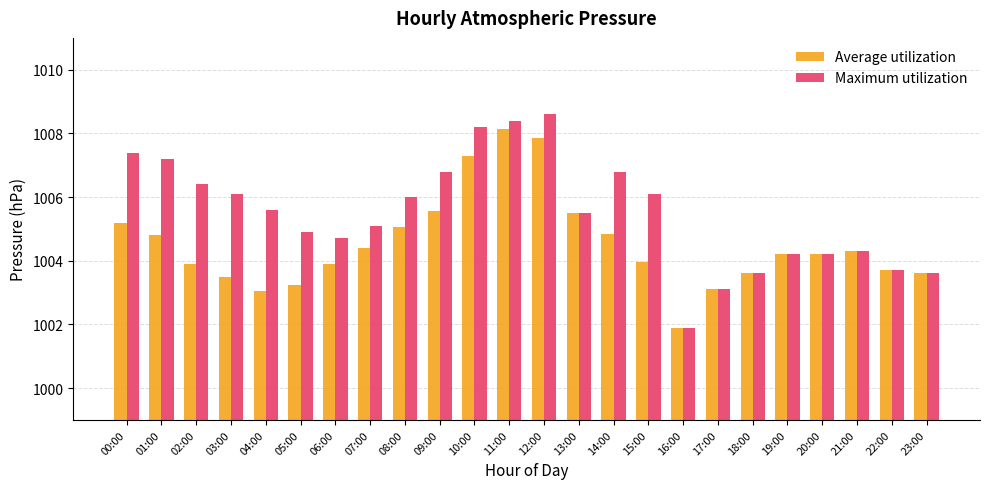

What is the maximum value shown in the chart?

1008.6